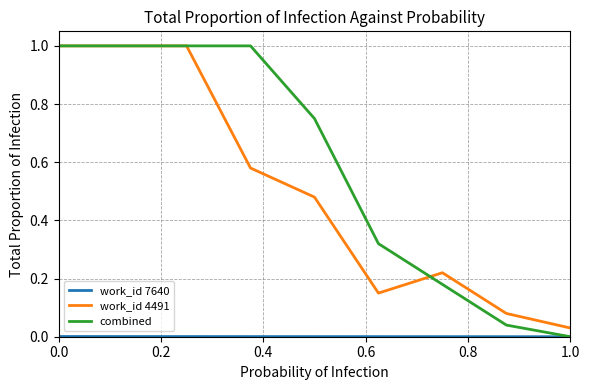

Which series has the widest spread of values?

combined